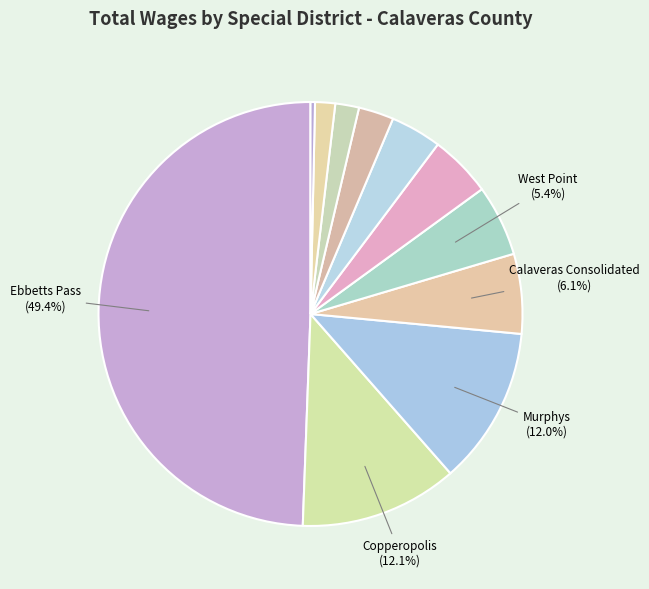

How many slices are in this pie chart?

11